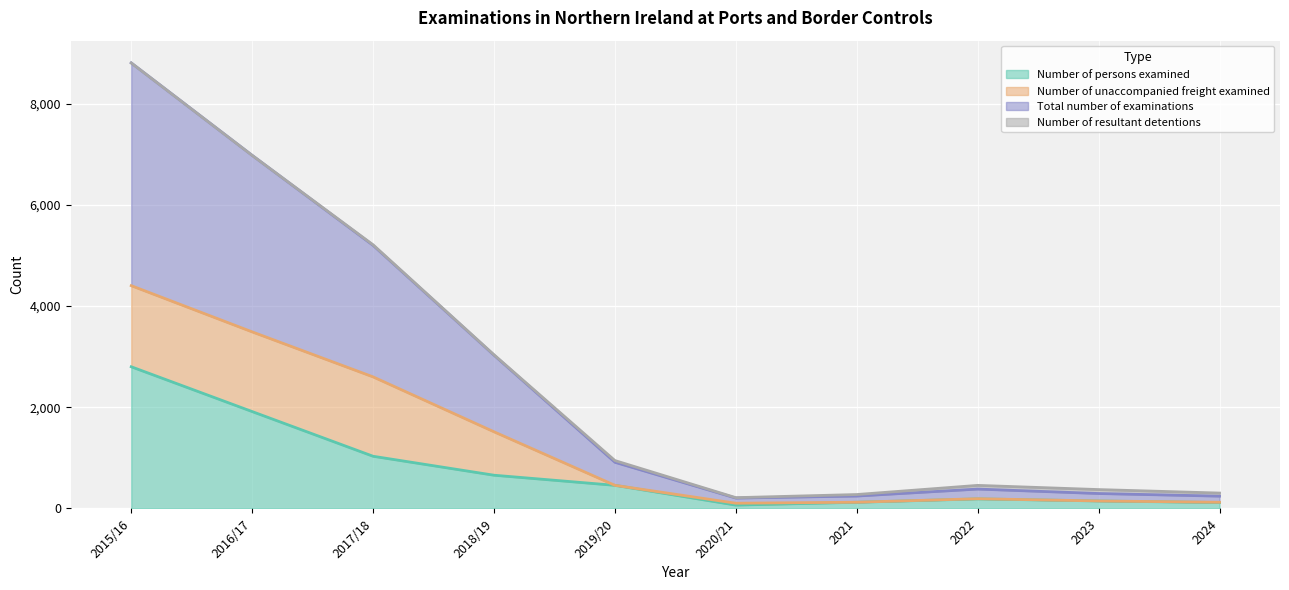

At which label does Number of persons examined reach its peak?

2015/16